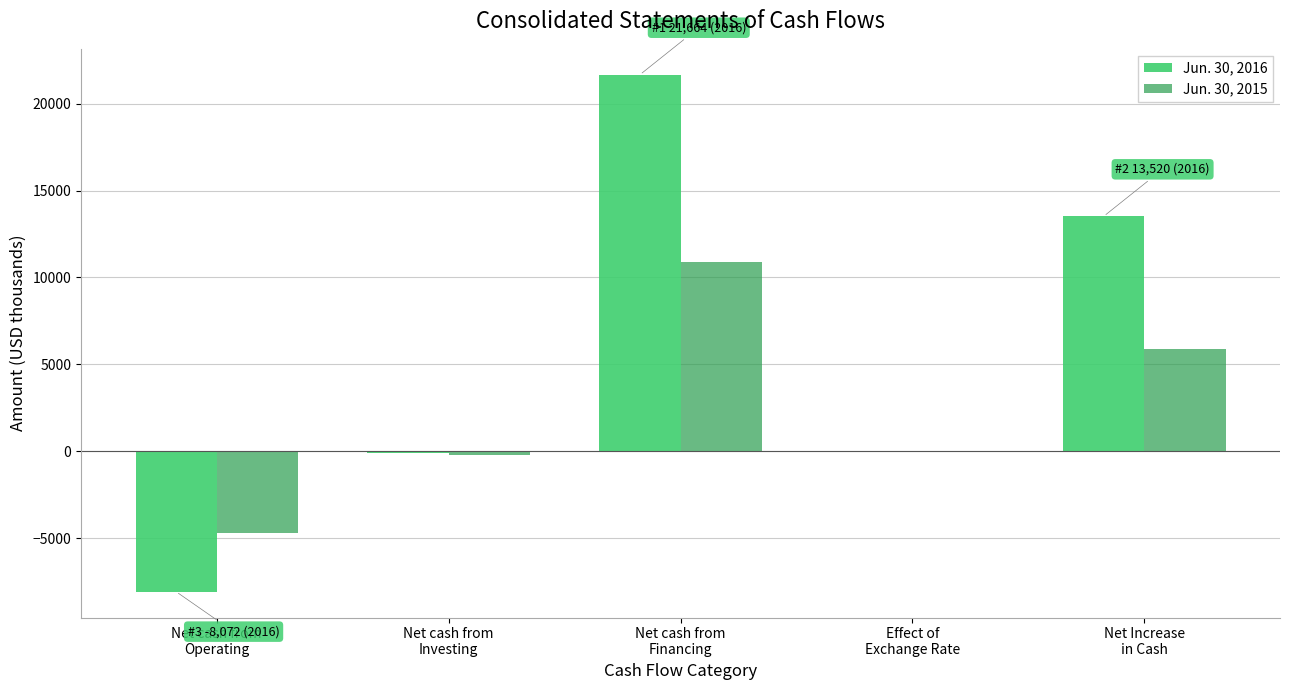

What is the total value across all series at Net cash from
Financing?

32531